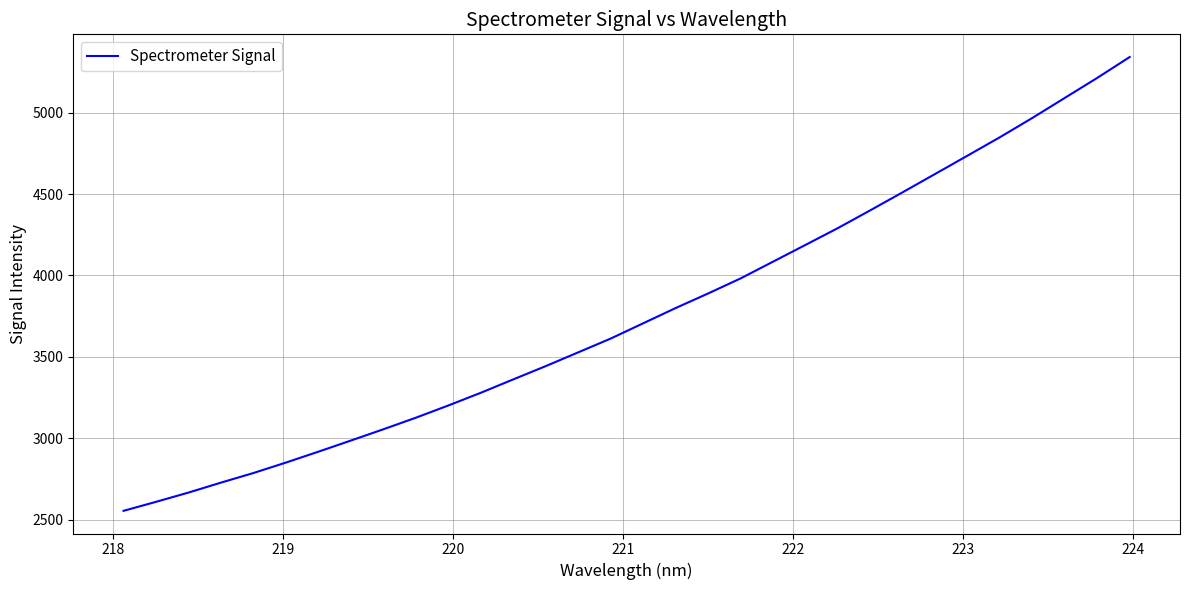

What is the smallest value displayed?

2555.1